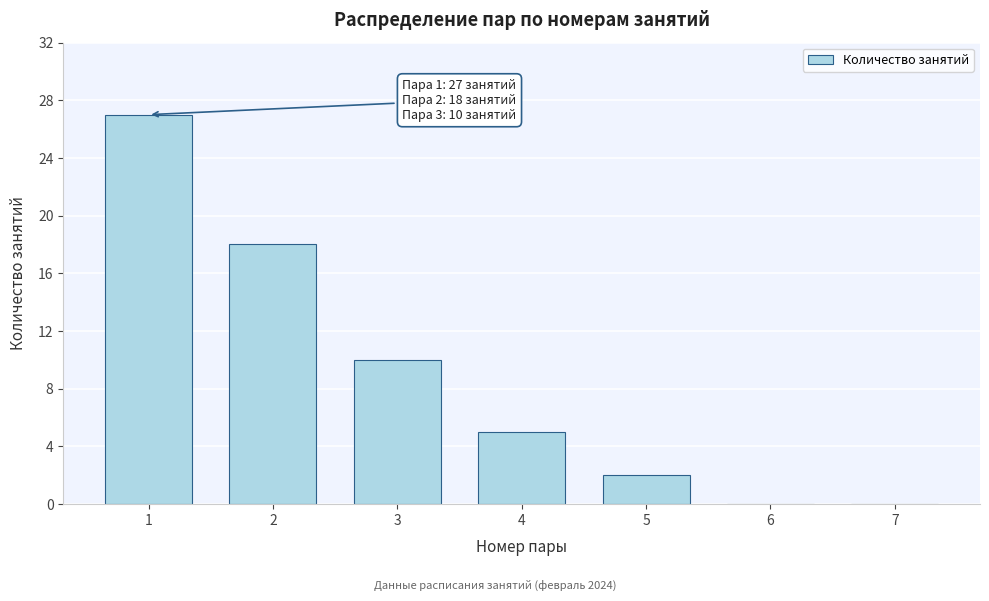

Reading right to left, what are all the values shown in this chart?

7=0	6=0	5=2	4=5	3=10	2=18	1=27